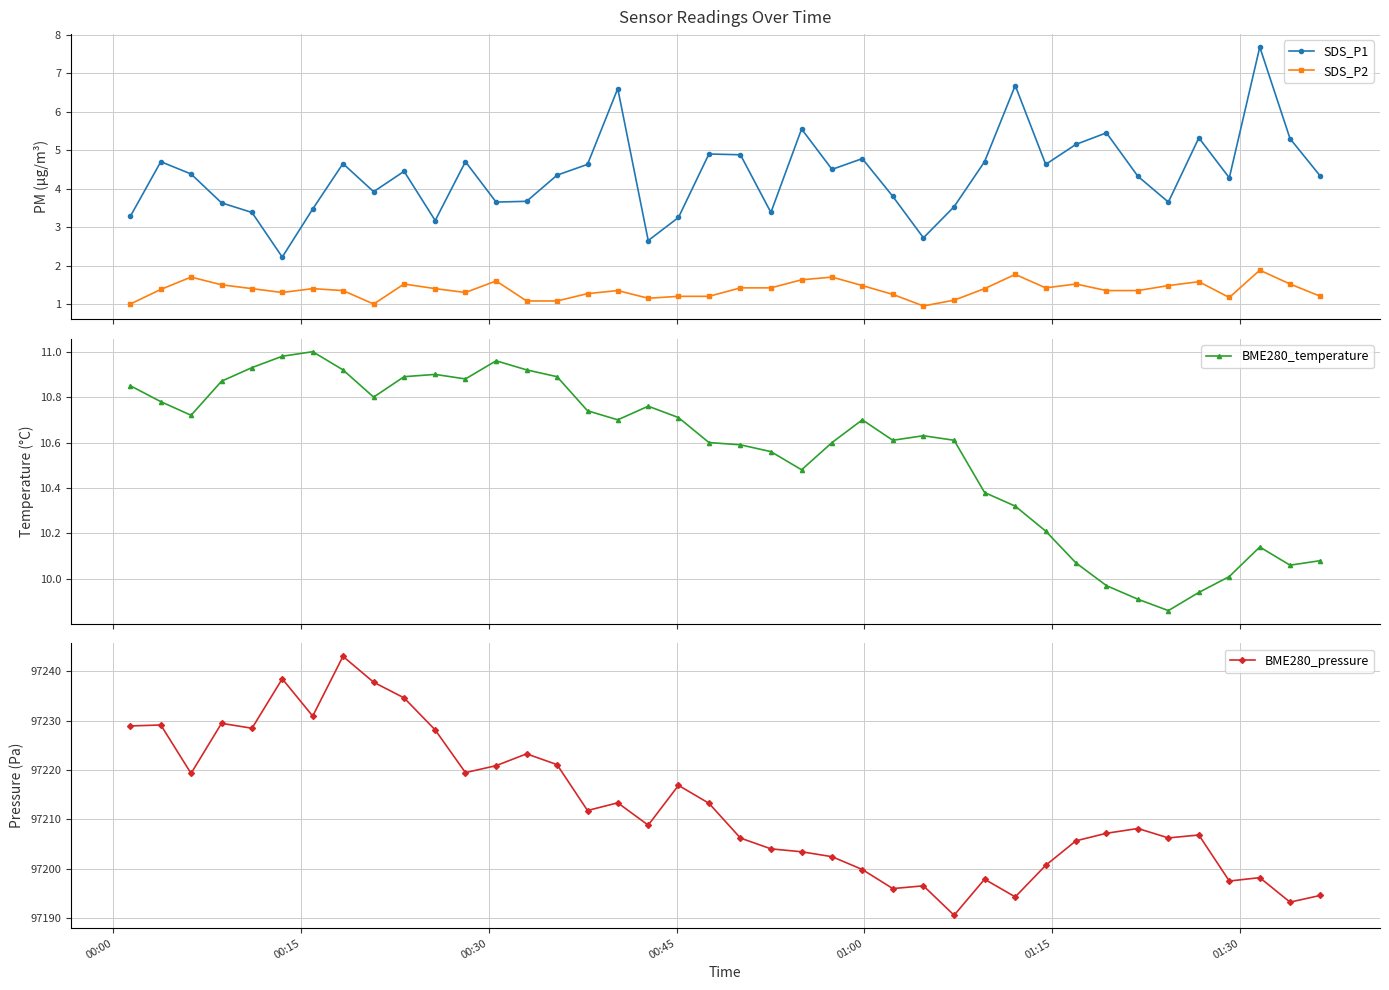

What is the greatest value displayed?

97243.1